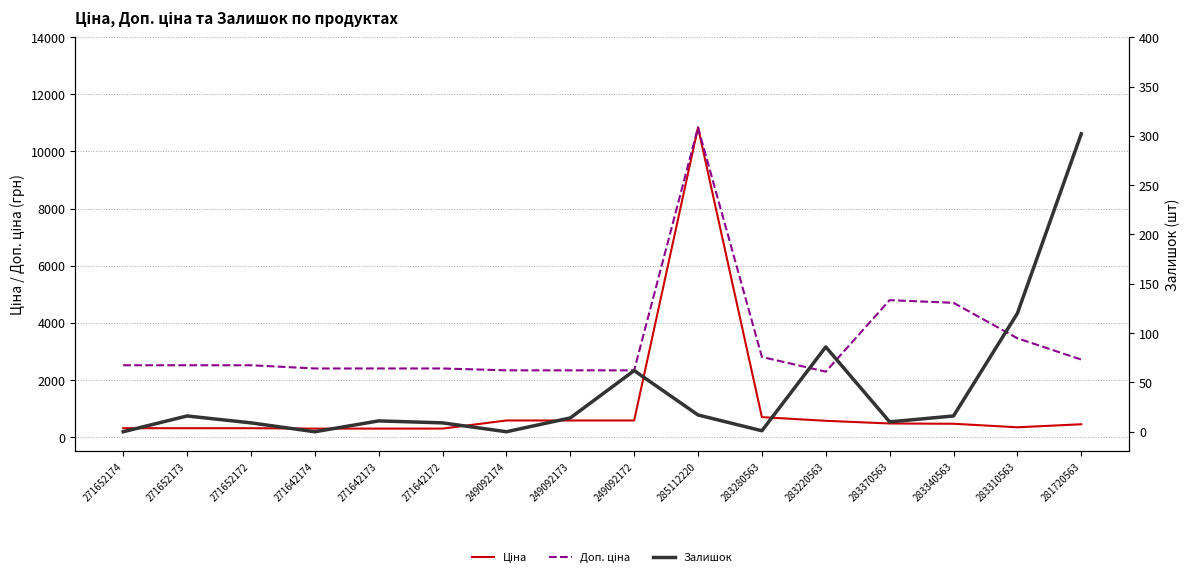

True or false: Залишок and Доп. ціна intersect in this chart.

False